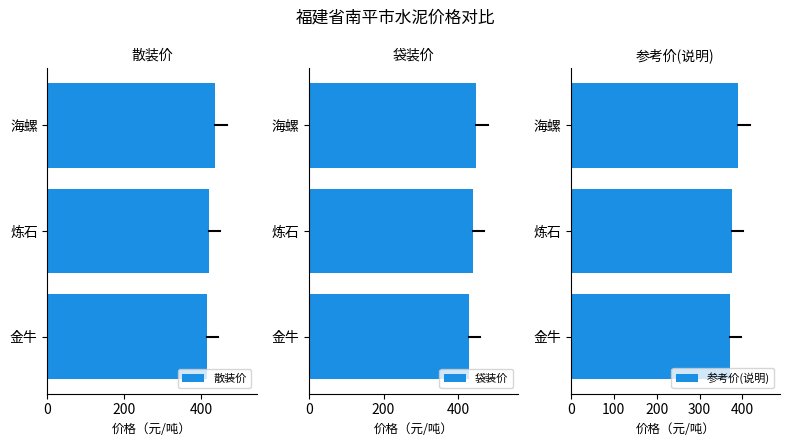

What is the value of the 袋装价 bar at the 2nd from the left?

440